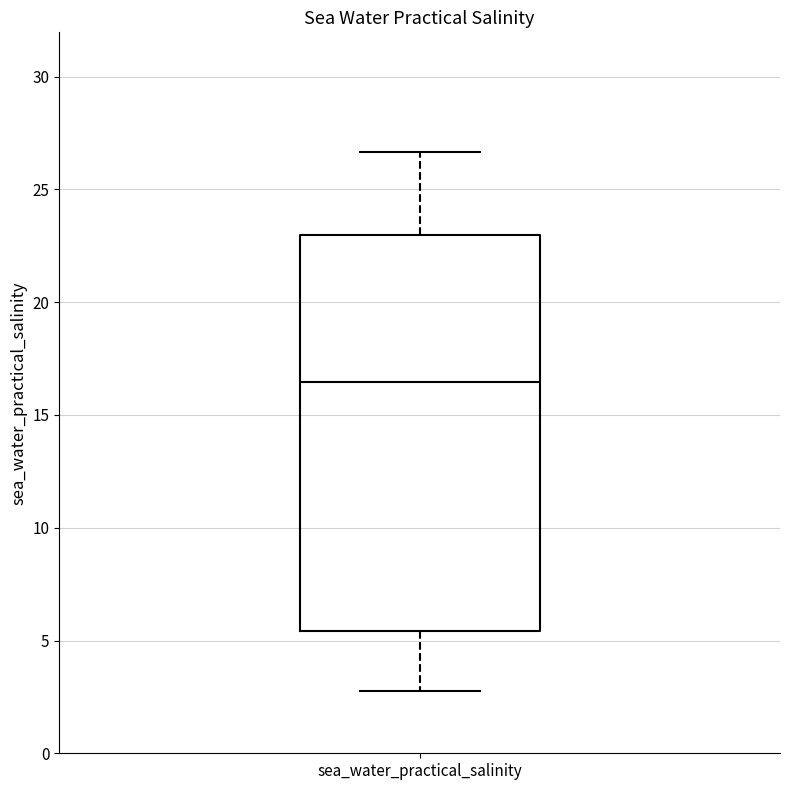

Transcribe this box plot: give where the median line is, the range the box spans, and where the two whiskers end, as read against the y-axis. The values are not printed on the chart, so give them approximately, as read against the axis.

median 16.5, box 5.5 to 23.0, whiskers 2.5 to 26.5